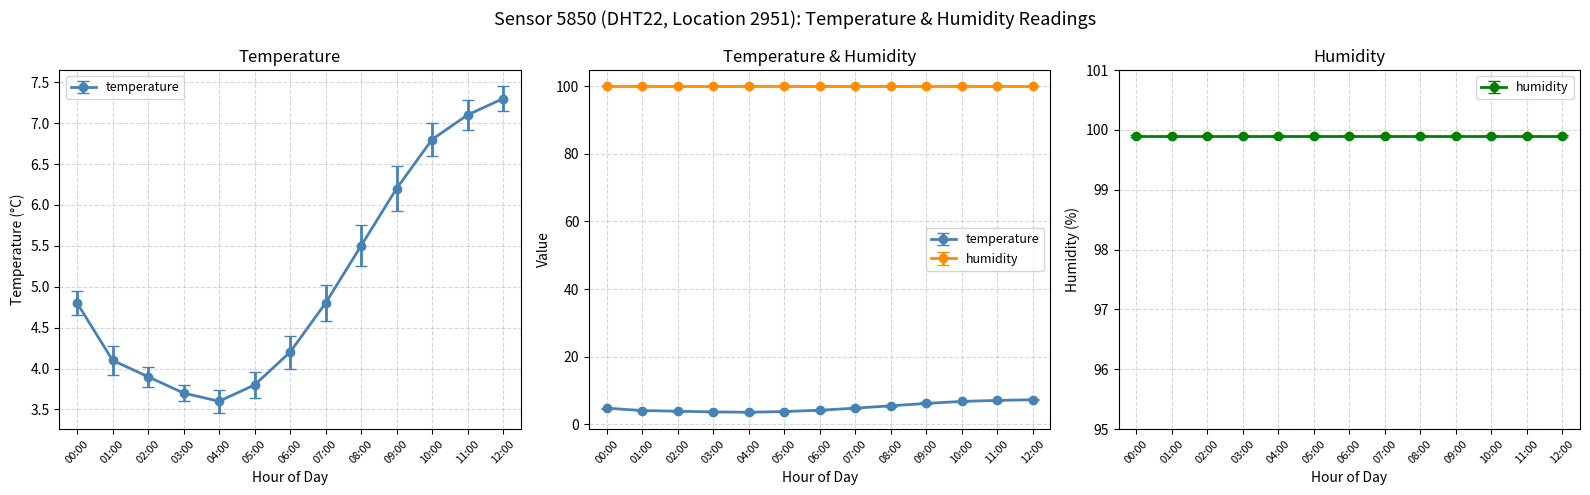

Reading left to right, extract all data points from this chart.

4.8	4.1	3.9	3.7	3.6	3.8	4.2	4.8	5.5	6.2	6.8	7.1	7.3